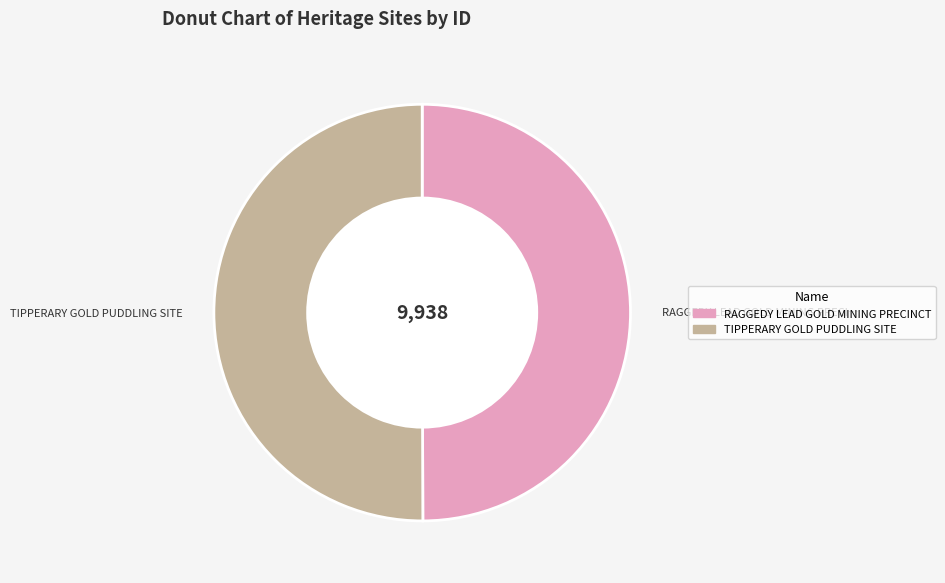

Approximately how many times larger is the value at RAGGEDY LEAD GOLD MINING PRECINCT compared to TIPPERARY GOLD PUDDLING SITE?

1.0